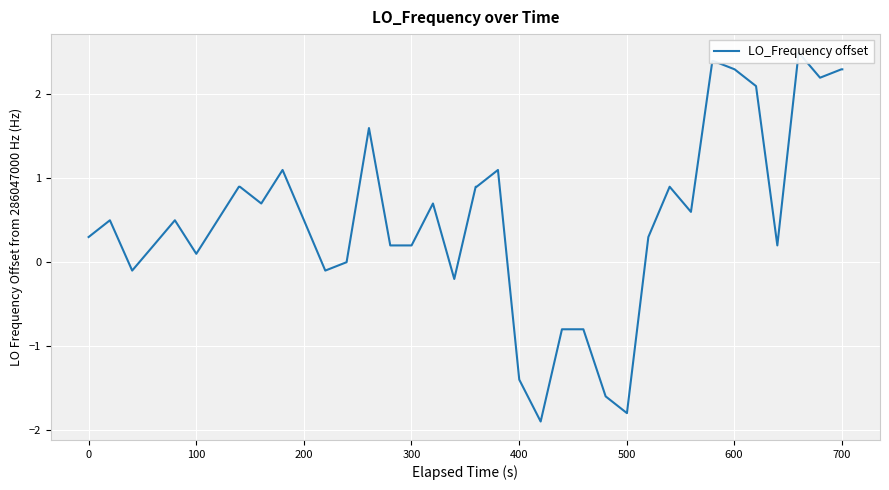

How many series are shown in this chart?

1